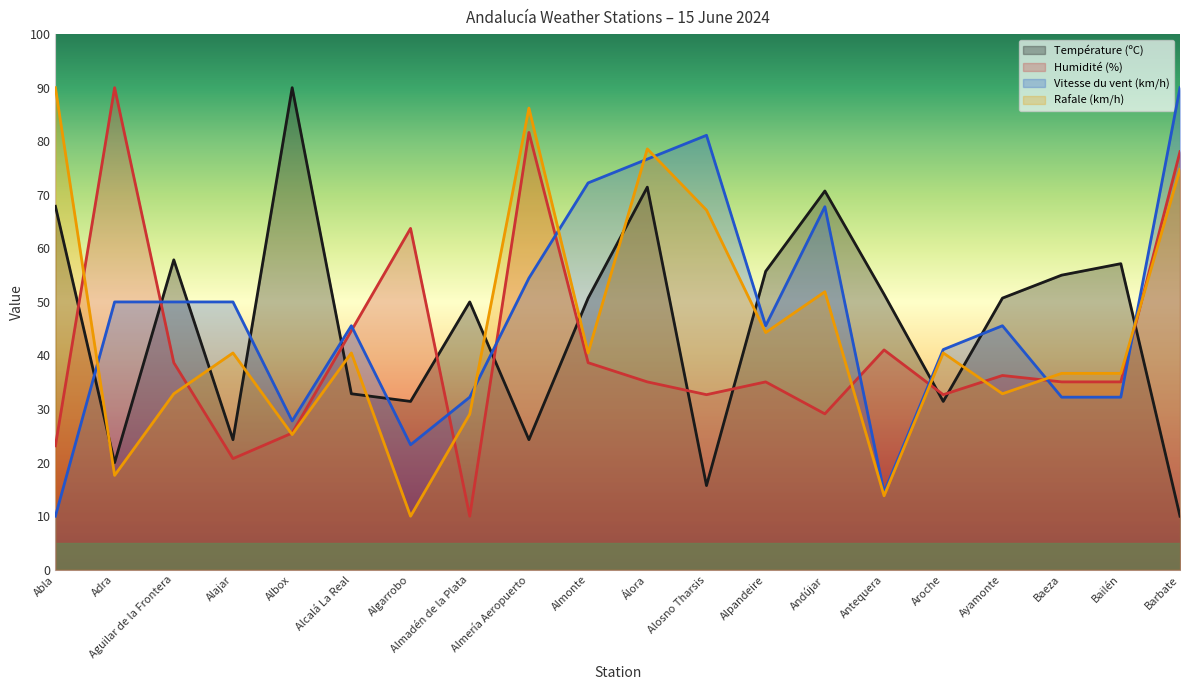

What is the sum of all Rafale (km/h) values?

889.5